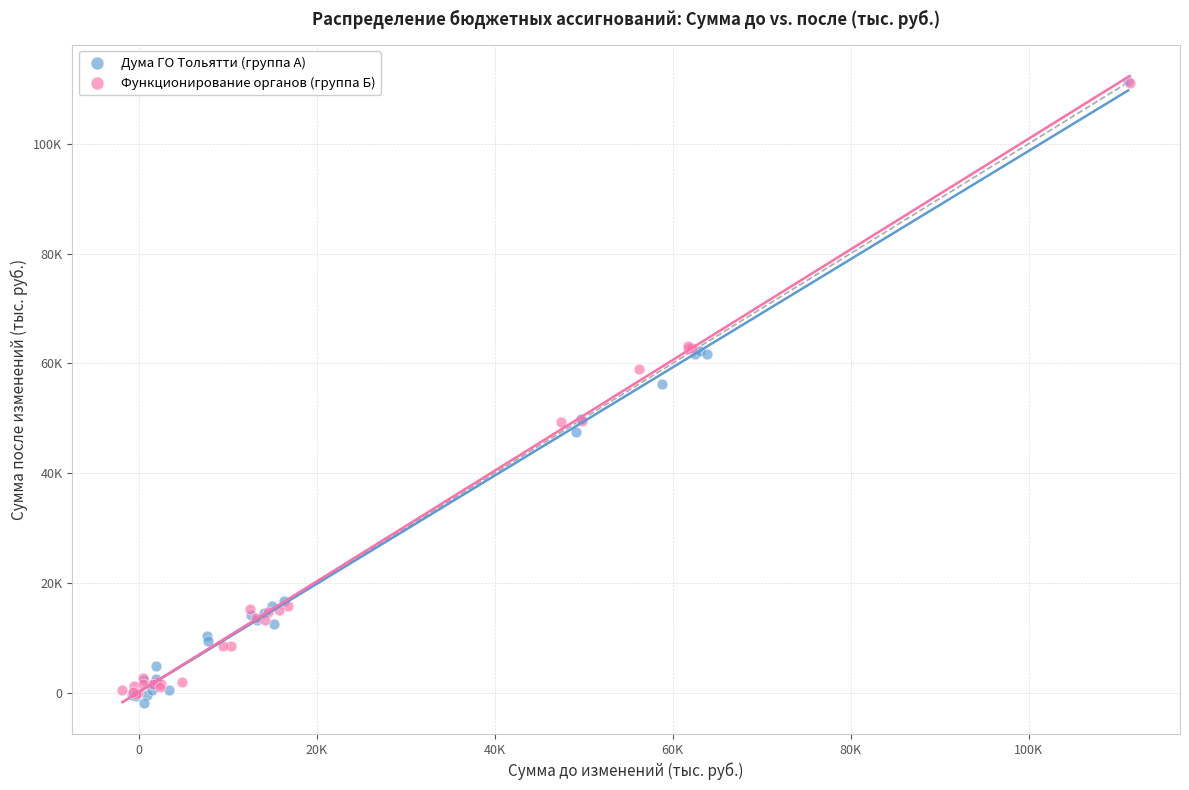

What are all the series names shown in the legend?

Дума ГО Тольятти (группа А), Функционирование органов (группа Б)